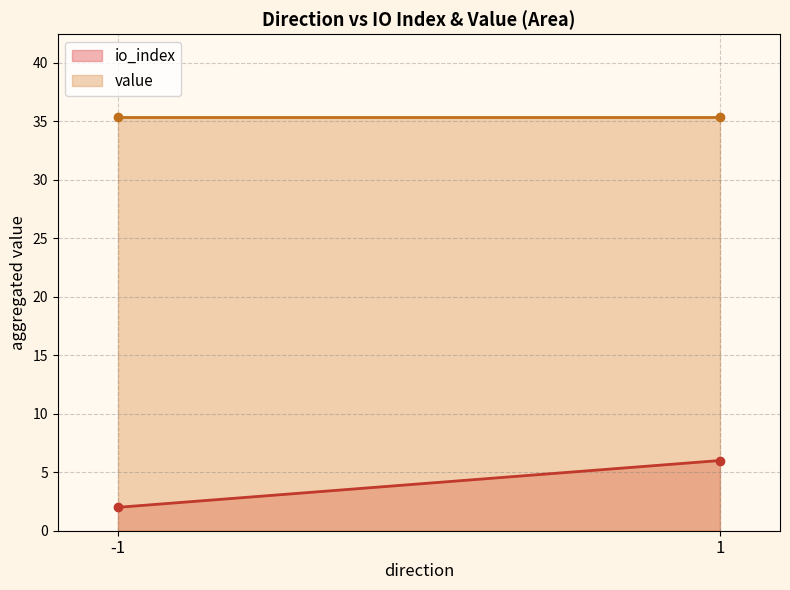

Count the number of categories in the chart.

2